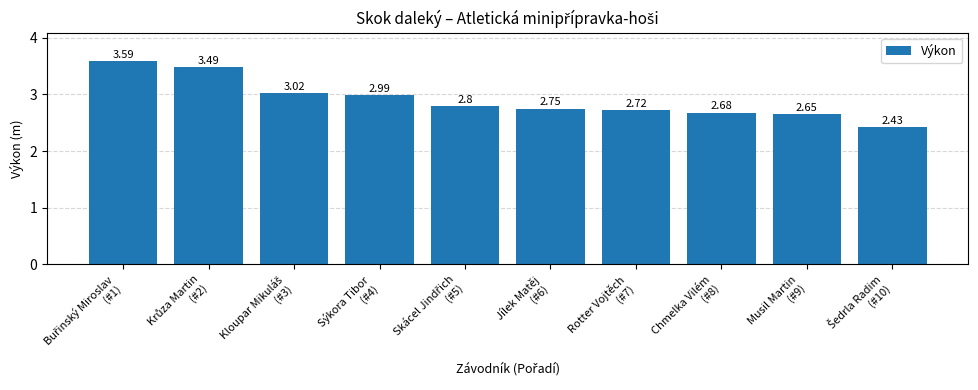

What is the label of the 7th bar from the right?

Sýkora Tibor
(#4)